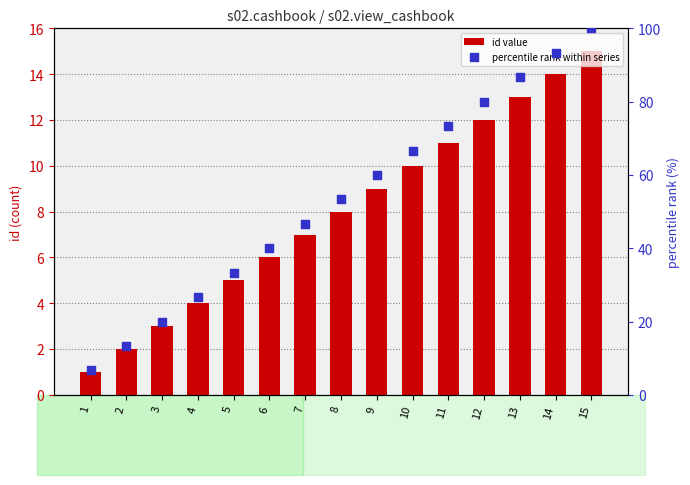

At which category is the sum across all series the highest?

15